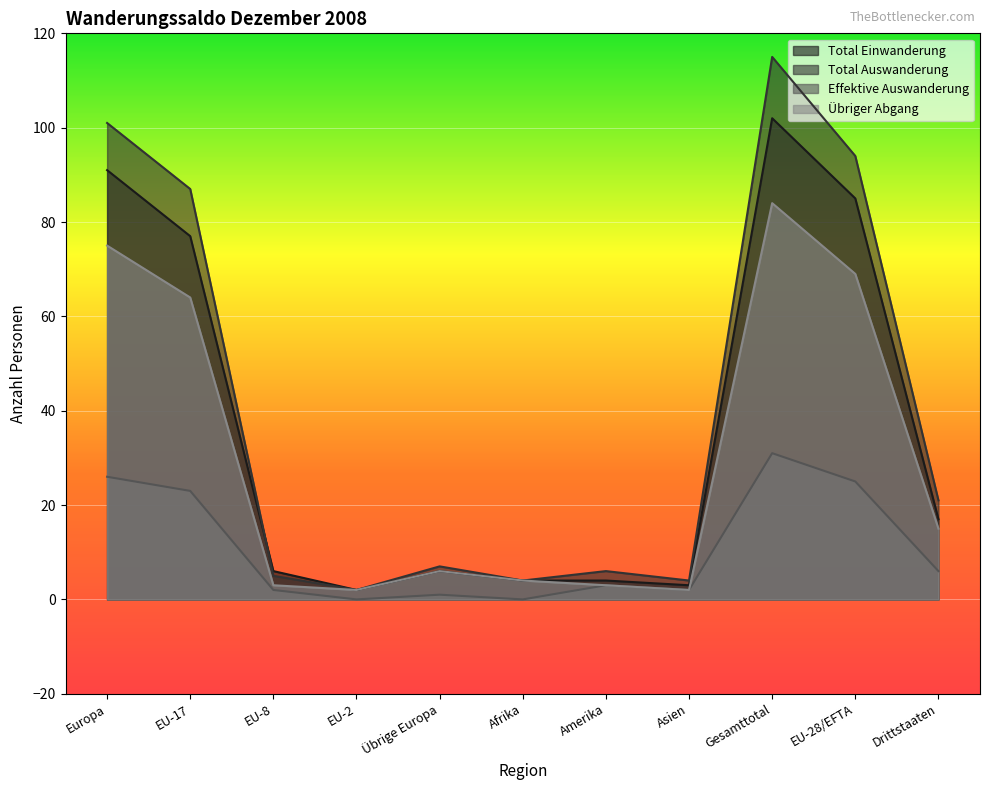

True or false: Total Auswanderung and Effektive Auswanderung cross at least once.

False